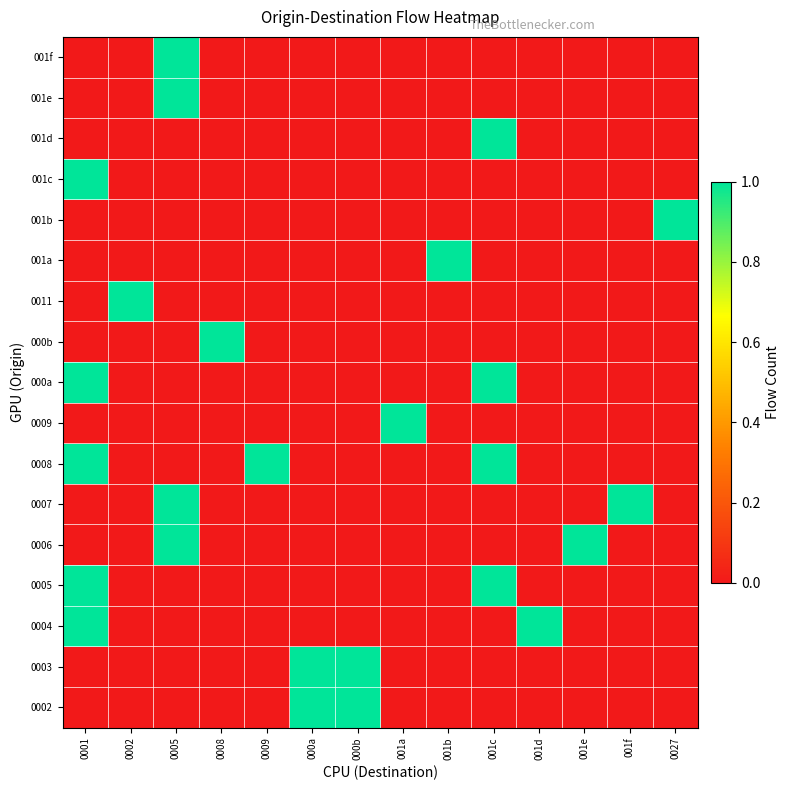

How many categories are shown in the chart?

14